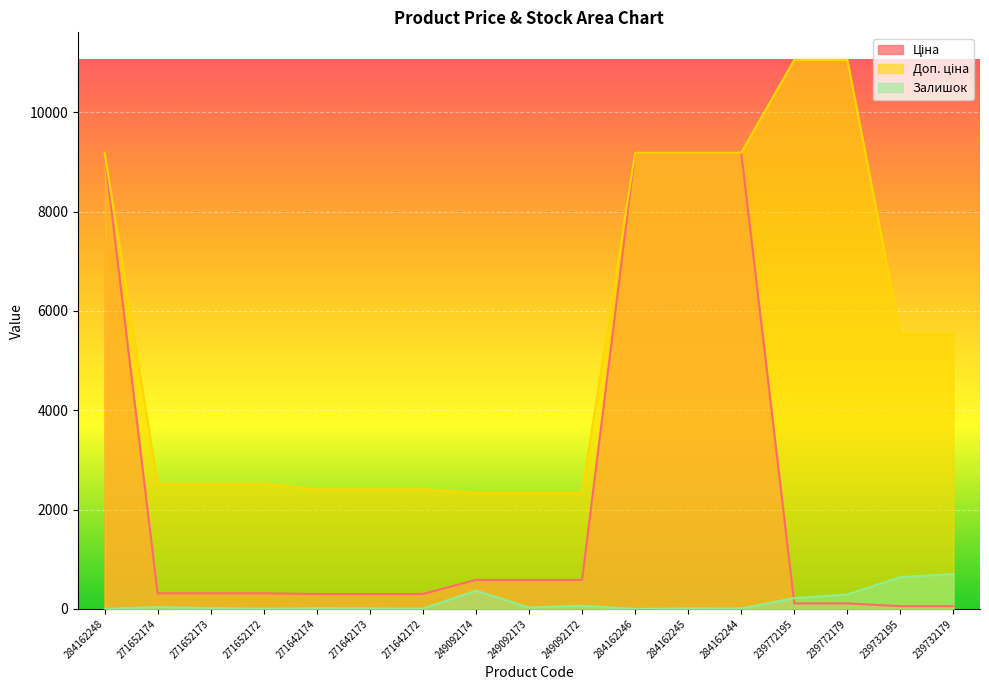

In Залишок, how many points are higher than both neighbors (excluding endpoints)?

5